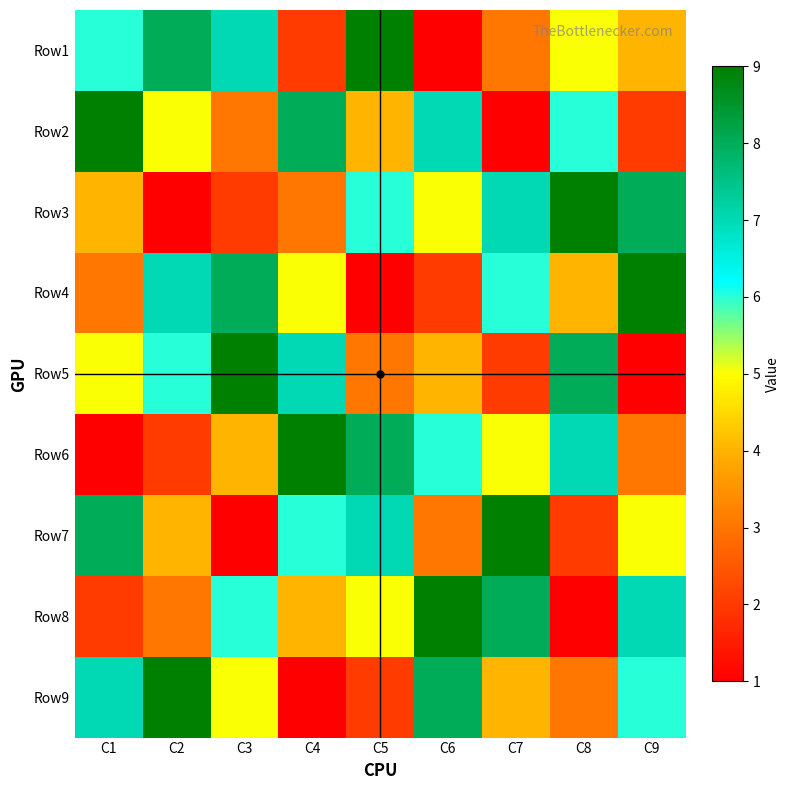

Reading left to right, what are all the values shown in this chart?

Row1: C1=6	C2=8	C3=7	C4=2	C5=9	C6=1	C7=3	C8=5	C9=4
Row2: C1=9	C2=5	C3=3	C4=8	C5=4	C6=7	C7=1	C8=6	C9=2
Row3: C1=4	C2=1	C3=2	C4=3	C5=6	C6=5	C7=7	C8=9	C9=8
Row4: C1=3	C2=7	C3=8	C4=5	C5=1	C6=2	C7=6	C8=4	C9=9
Row5: C1=5	C2=6	C3=9	C4=7	C5=3	C6=4	C7=2	C8=8	C9=1
Row6: C1=1	C2=2	C3=4	C4=9	C5=8	C6=6	C7=5	C8=7	C9=3
Row7: C1=8	C2=4	C3=1	C4=6	C5=7	C6=3	C7=9	C8=2	C9=5
Row8: C1=2	C2=3	C3=6	C4=4	C5=5	C6=9	C7=8	C8=1	C9=7
Row9: C1=7	C2=9	C3=5	C4=1	C5=2	C6=8	C7=4	C8=3	C9=6